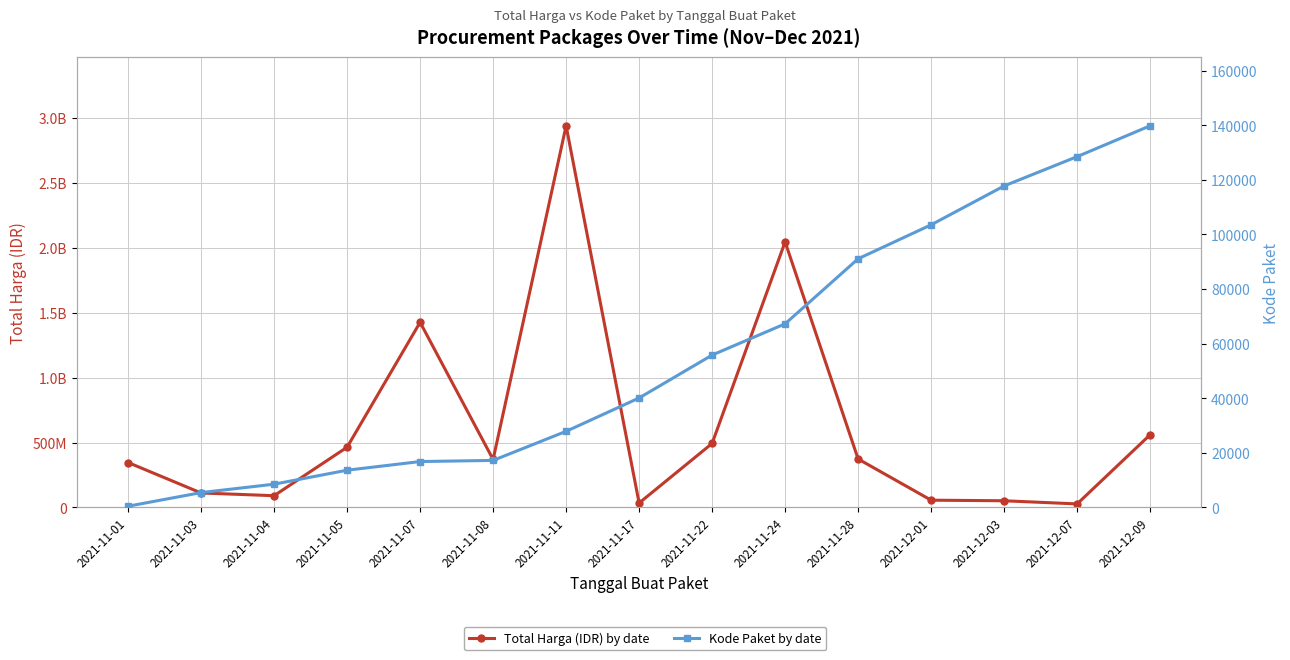

At which category is the sum across all series the highest?

2021-11-11